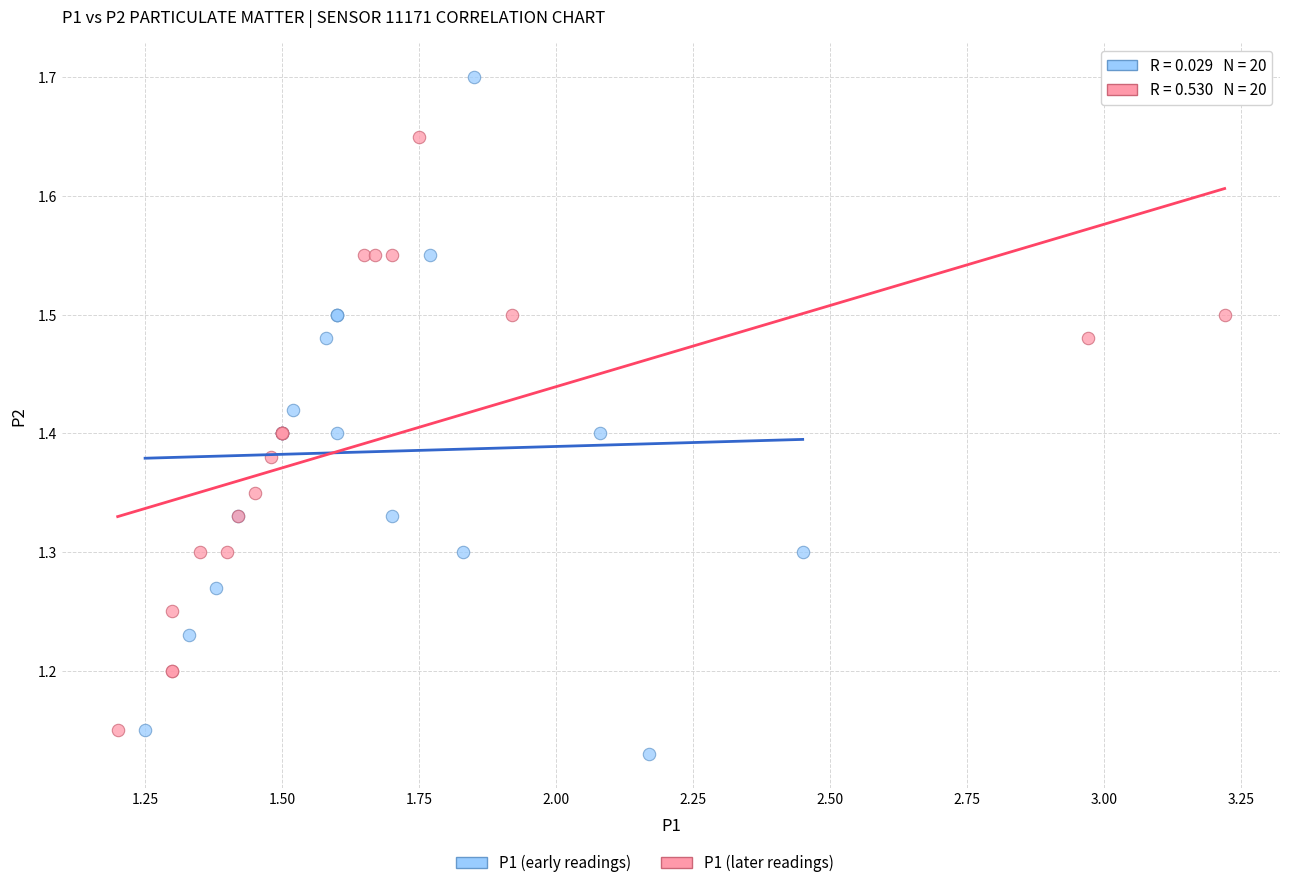

Which series has the widest spread of Y values?

P1 (early readings)